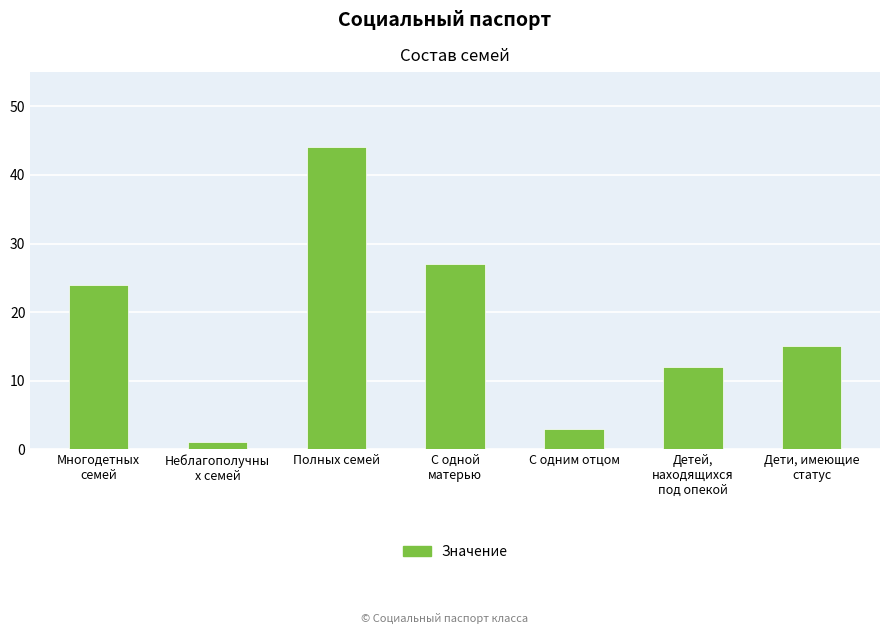

What is the difference between the maximum and minimum values?

43